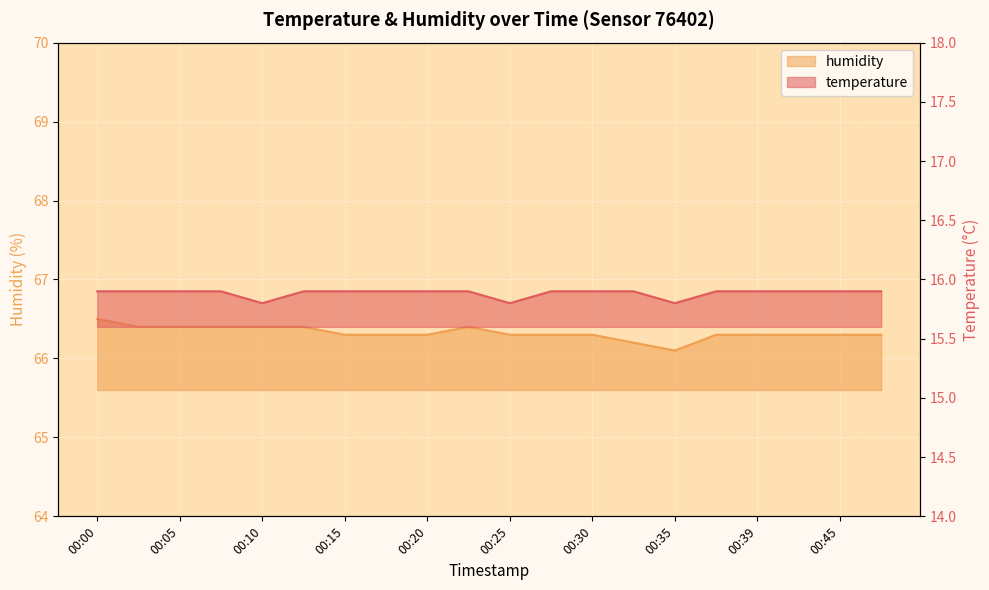

Which series has the largest total across all categories?

humidity